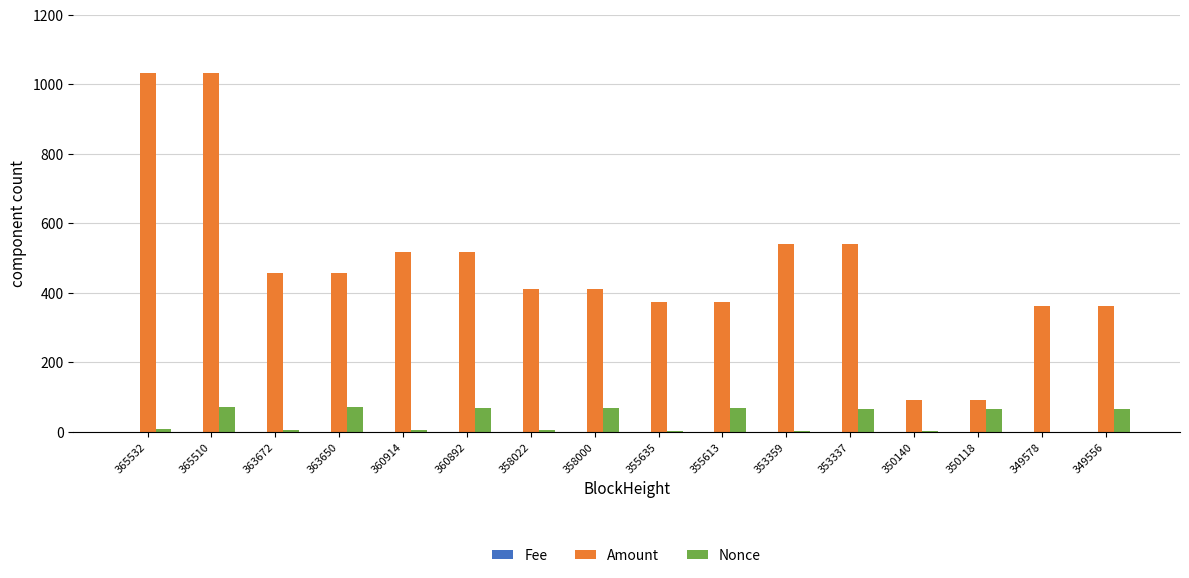

At which category is the sum across all series the highest?

365510